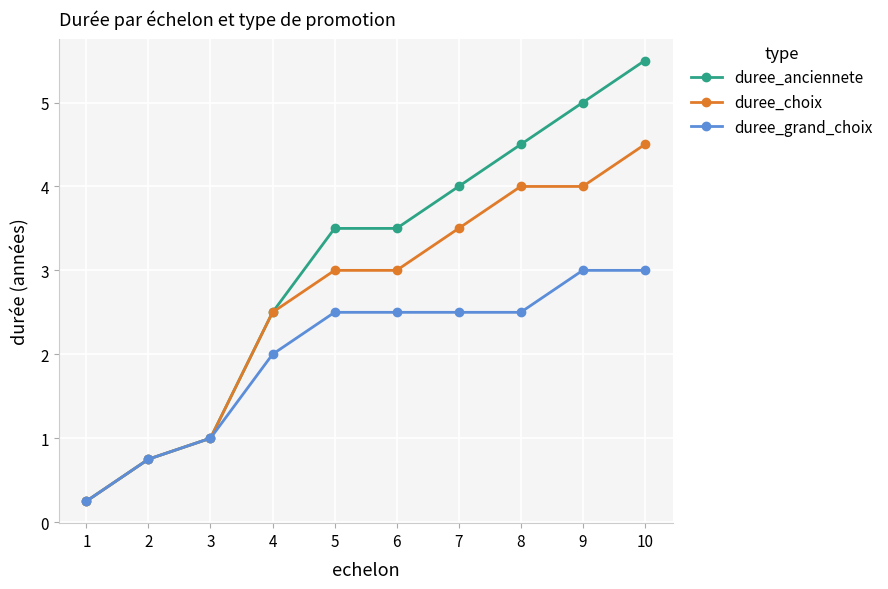

At which category does the chart reach its peak across all series?

10